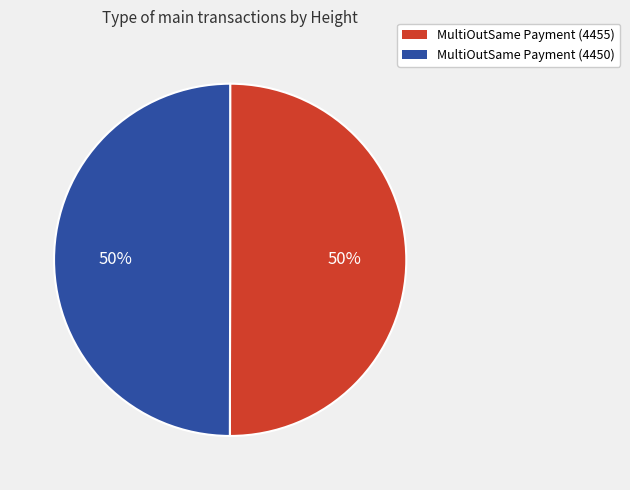

Is the sum of MultiOutSame Payment (4455) and MultiOutSame Payment (4450) greater than half?

Yes